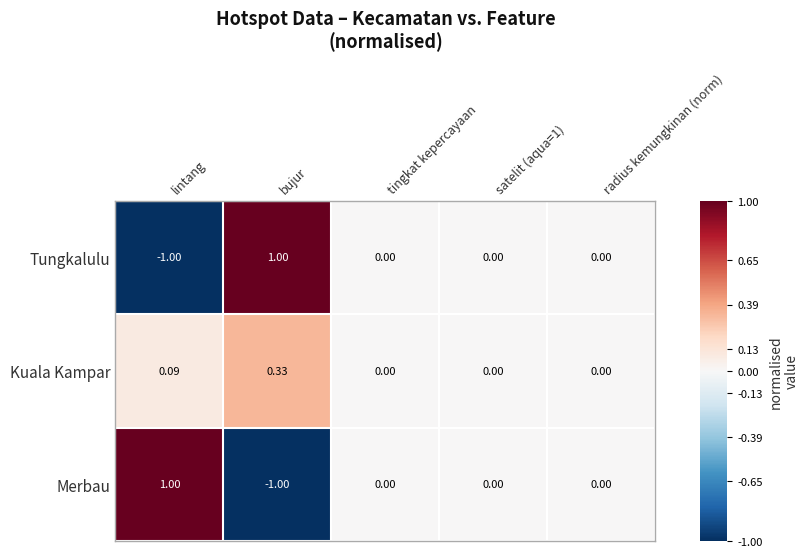

At which label does Tungkalulu first exceed 0?

bujur